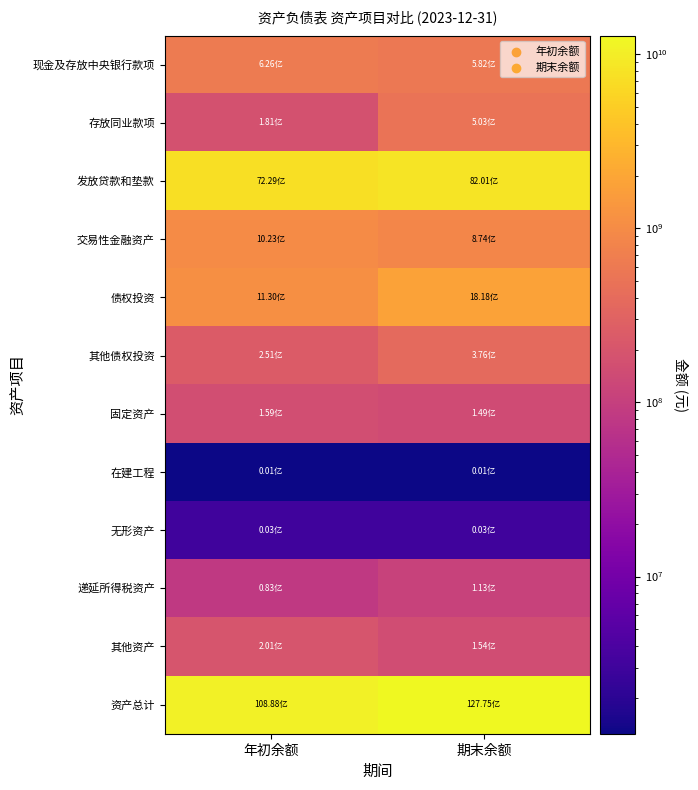

What is the total value across all series at 年初余额?

21775274966.3